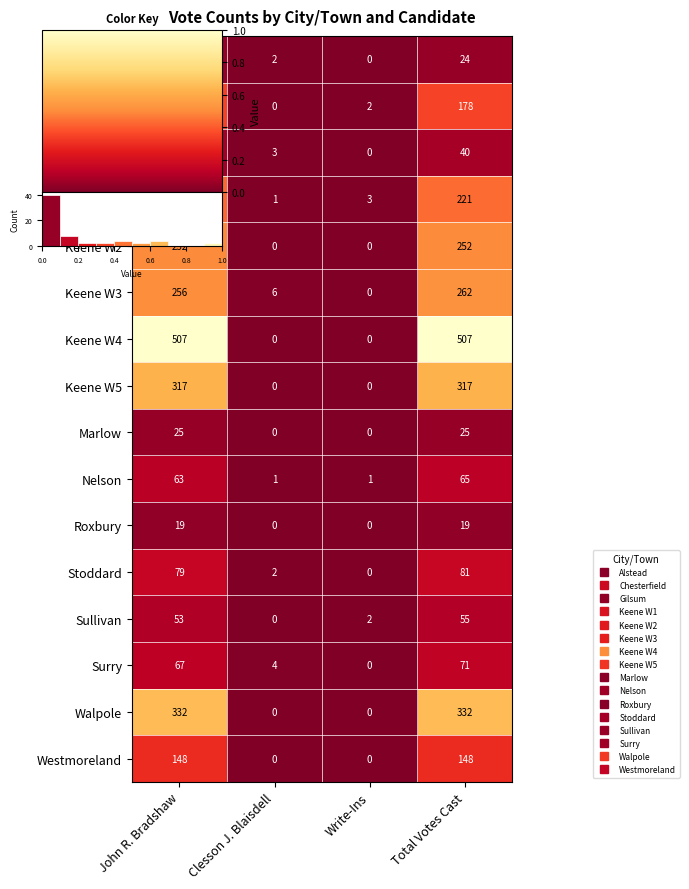

At which category is the sum across all series the highest?

Total Votes Cast